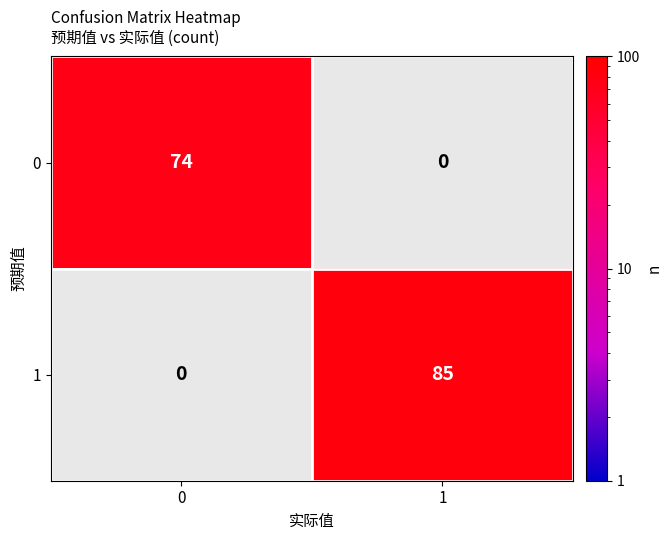

Reading left to right, transcribe all the data shown in this chart.

0: 0=74	1=0
1: 0=0	1=85